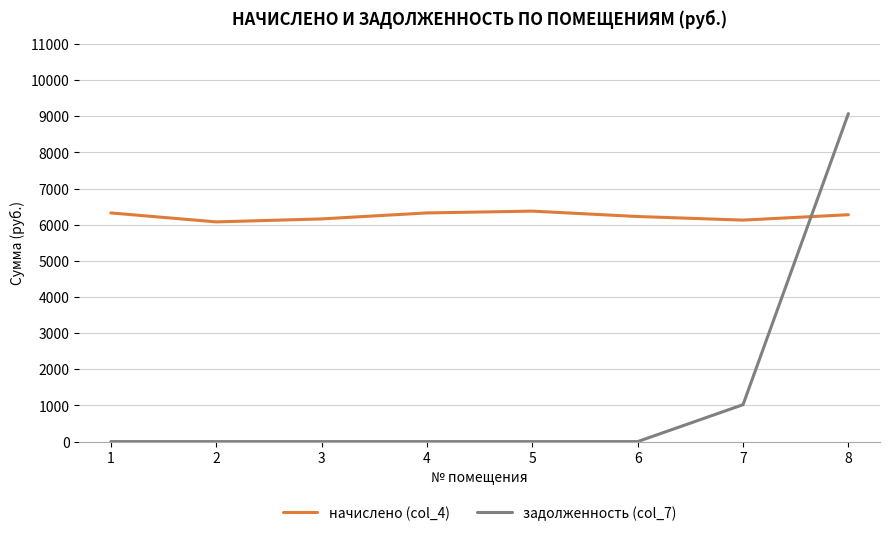

At which category is the sum across all series the highest?

8